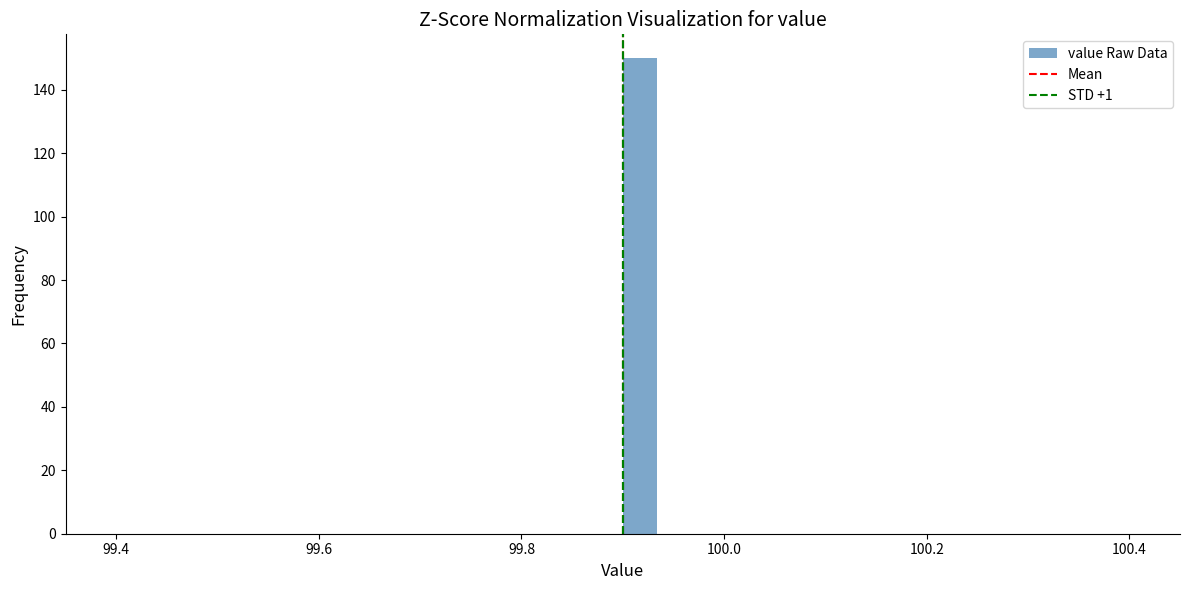

Around what value on the x-axis is the tallest bar? Give the approximate position of its centre, as read against the axis.

99.92